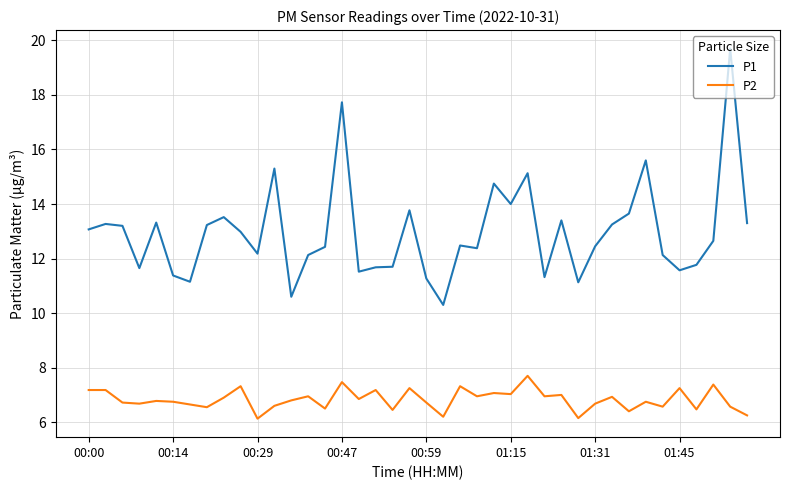

Which series has the widest spread of values?

P1